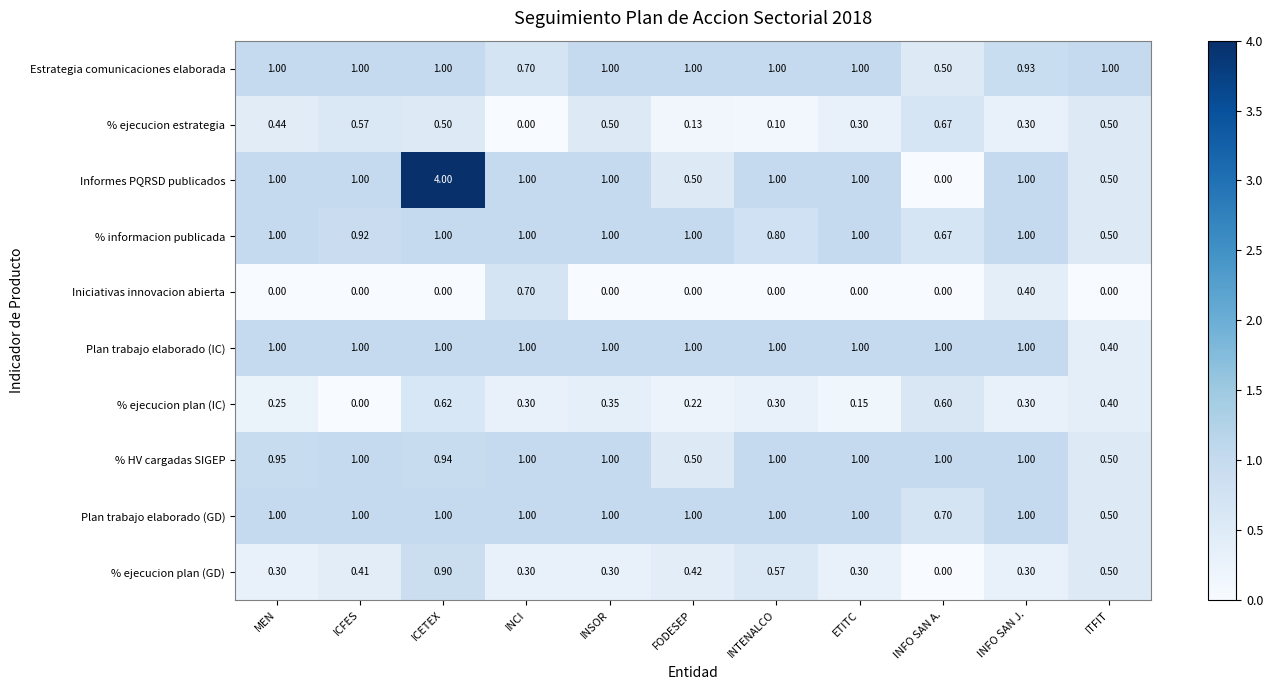

At which category is the sum across all series the highest?

ICETEX